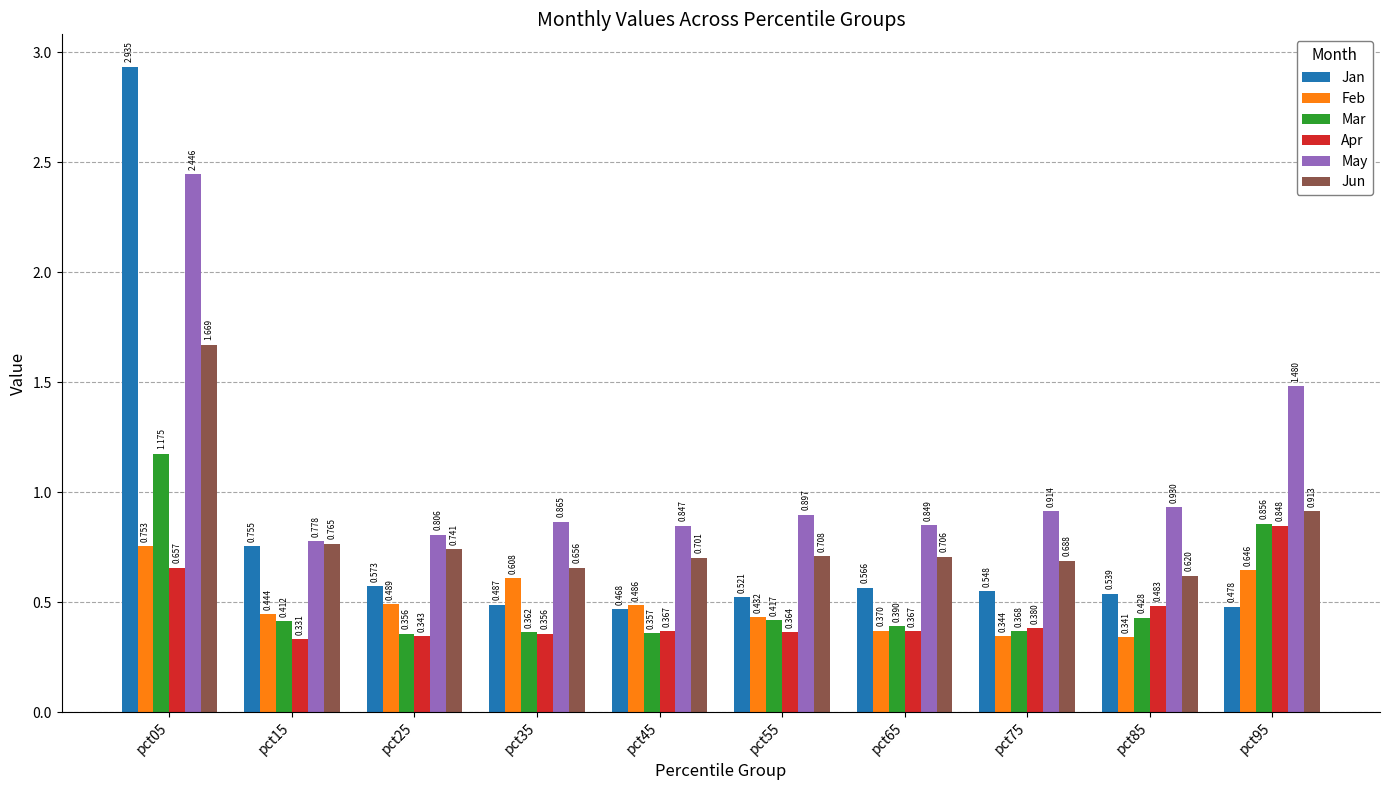

List the series in order of their peak value, highest first.

Jan, May, Jun, Mar, Apr, Feb